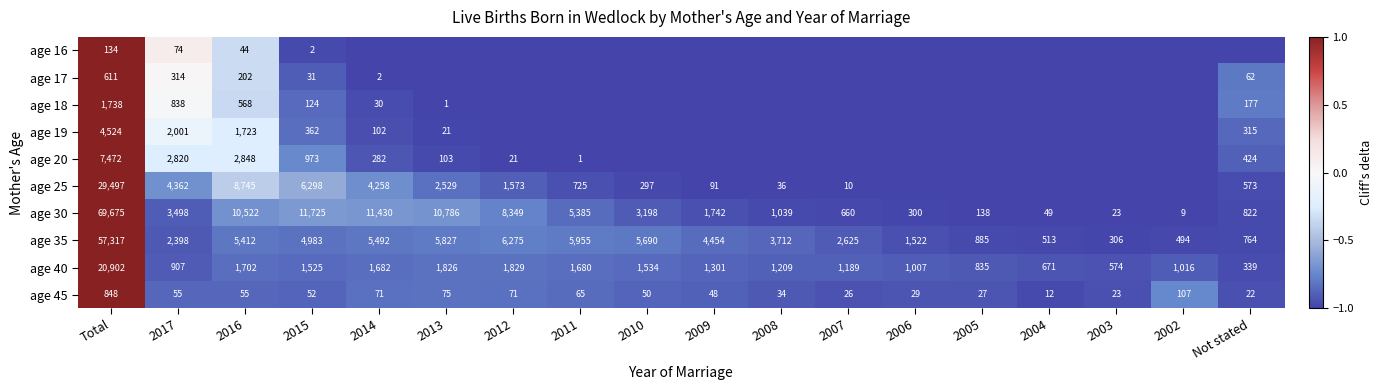

At which label does age 45 reach its peak?

Total